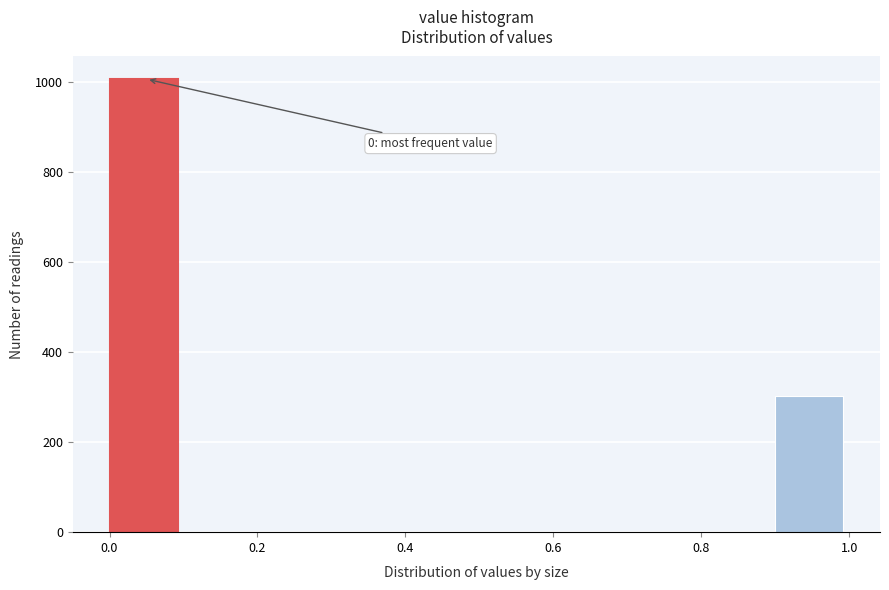

Which range on the x-axis has the tallest bar?

0.0 to 0.1